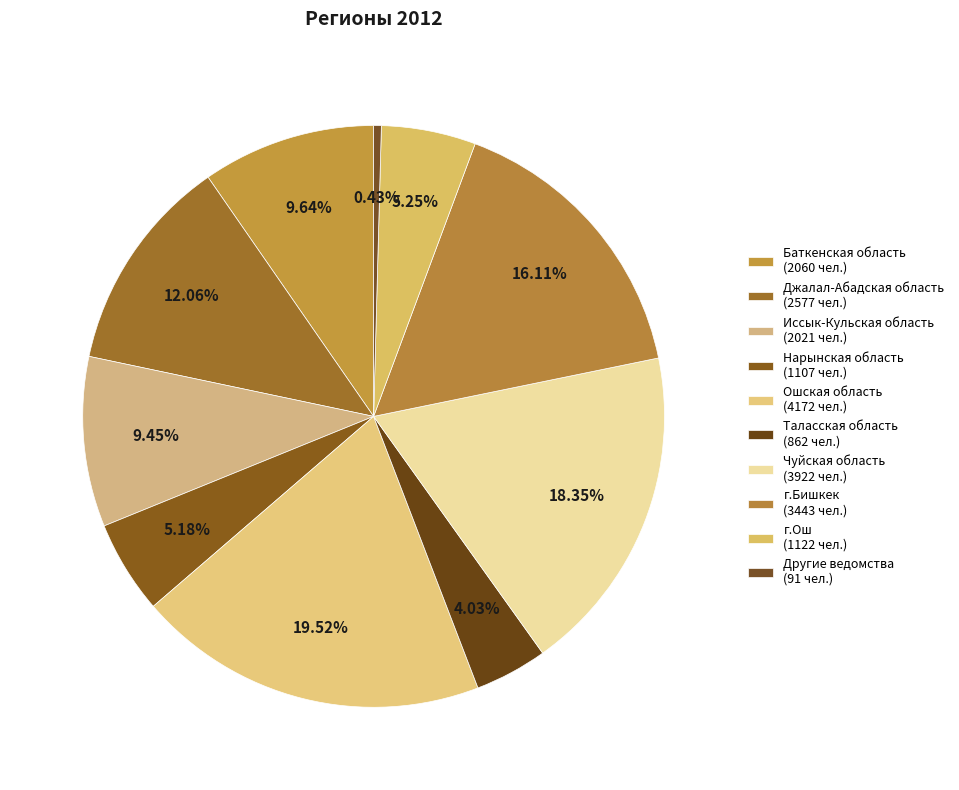

Which slice is the largest?

Ошская область